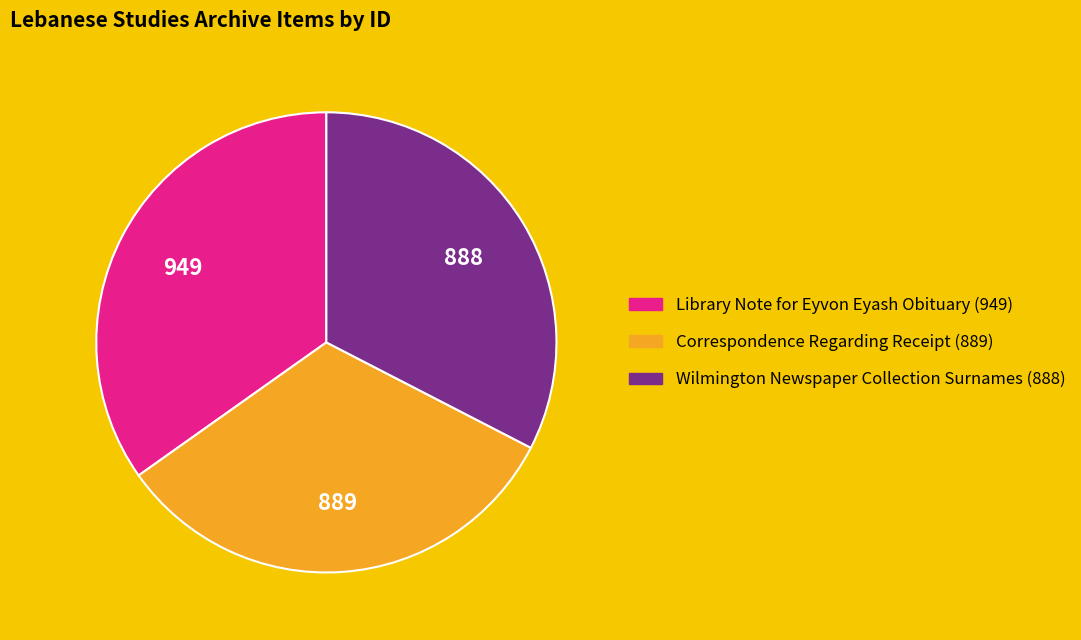

The Wilmington Newspaper Collection Surnames (888) slice represents 18% of the pie. True or false?

False